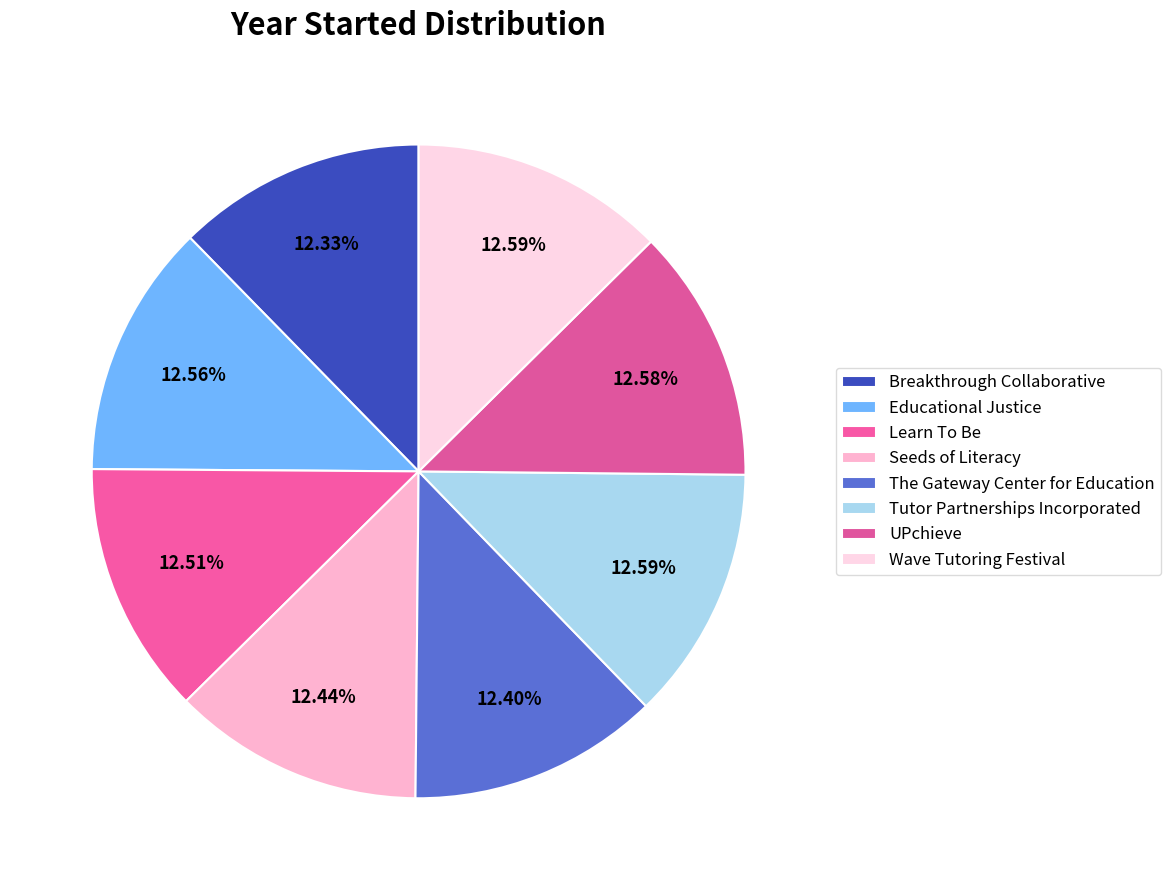

How many slices are in this pie chart?

8